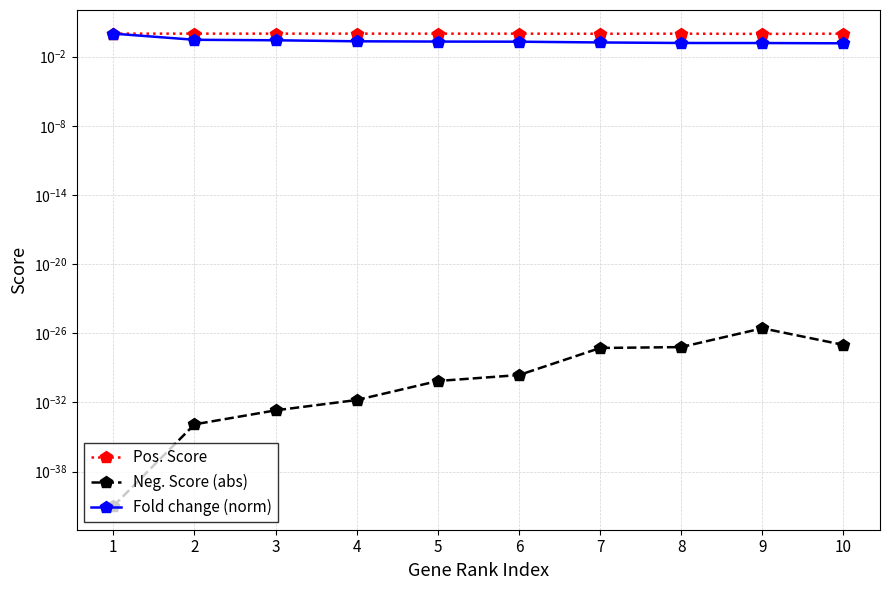

Rank the series by their average value, from highest to lowest.

Pos. Score, Fold change (norm), Neg. Score (abs)